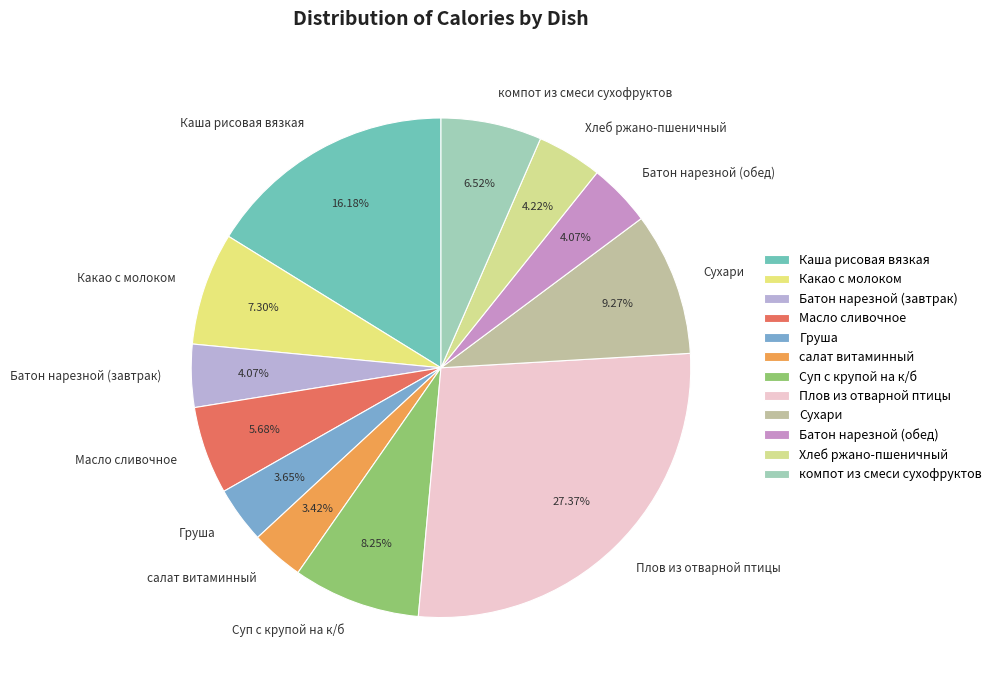

Approximately how many times larger is the value at Плов из отварной птицы compared to Суп с крупой на к/б?

3.3